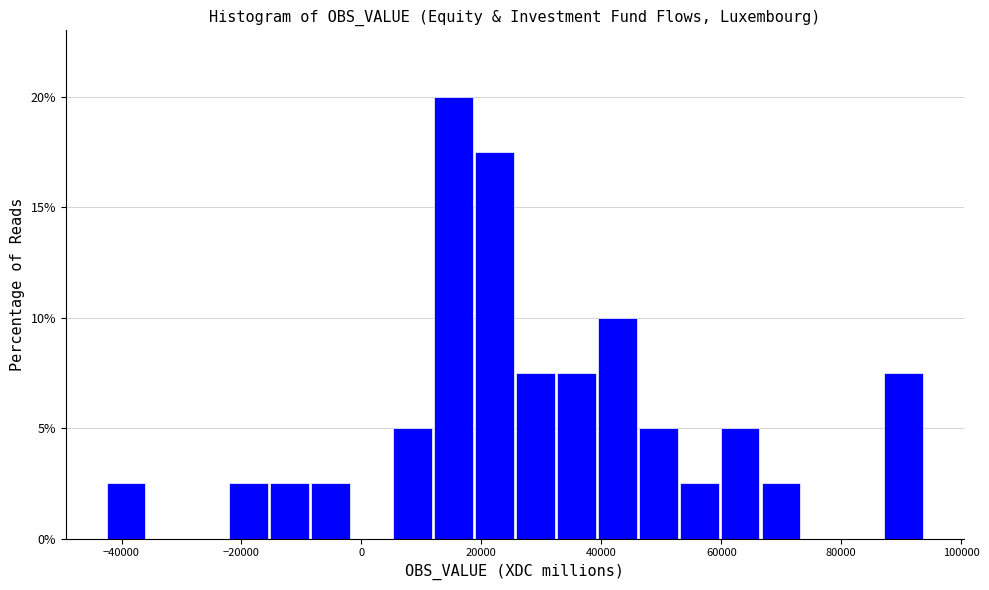

Around what value on the x-axis is the tallest bar? Give the approximate position of its centre, as read against the axis.

16000